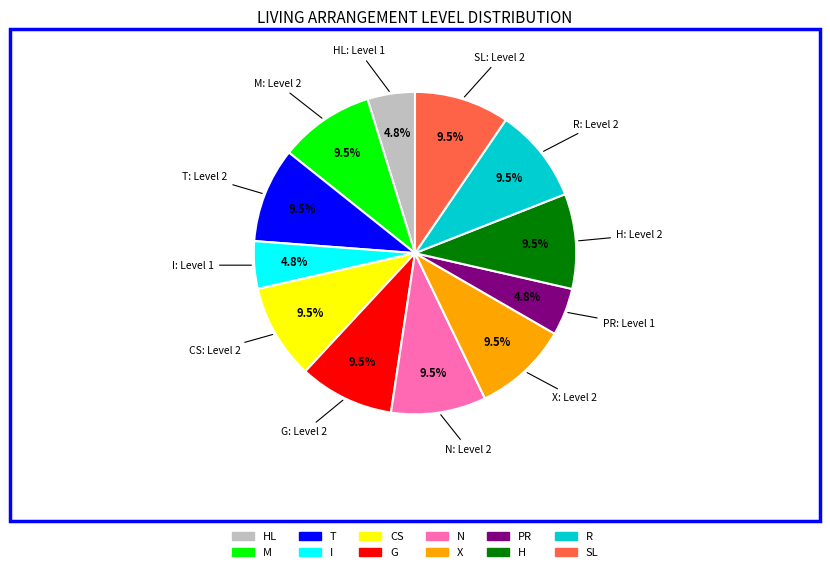

How many segments does this pie chart have?

12